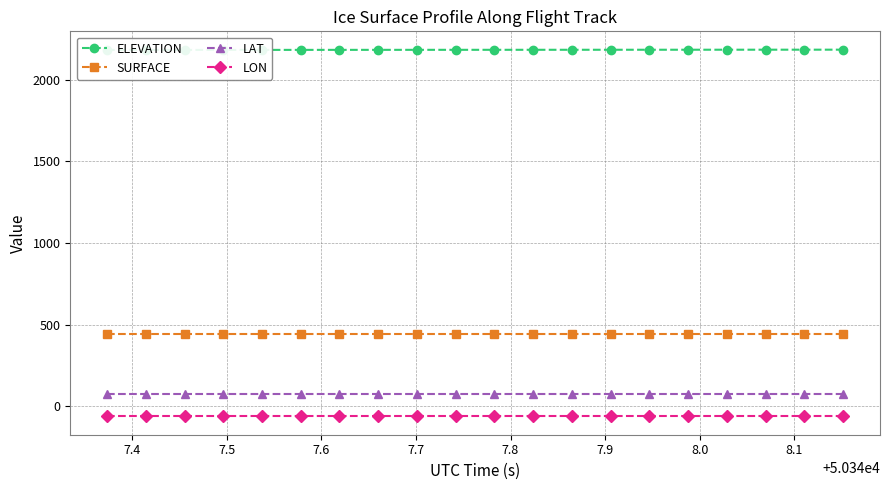

What is the highest value of the LON series?

-62.3